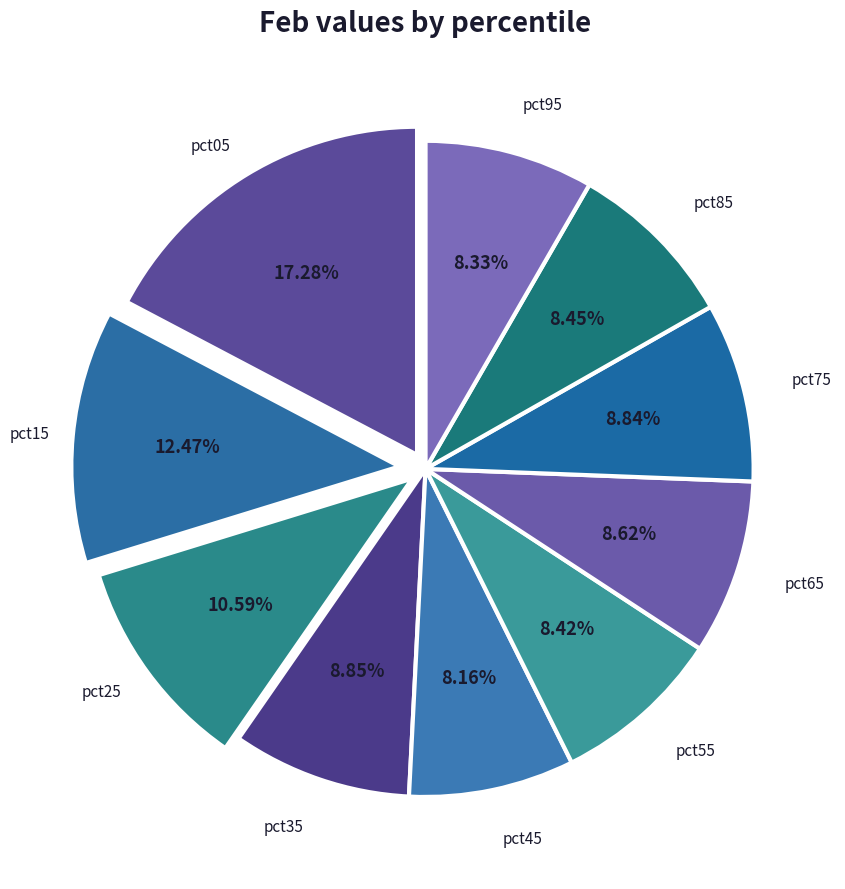

Is there any slice that represents more than half of the pie?

No